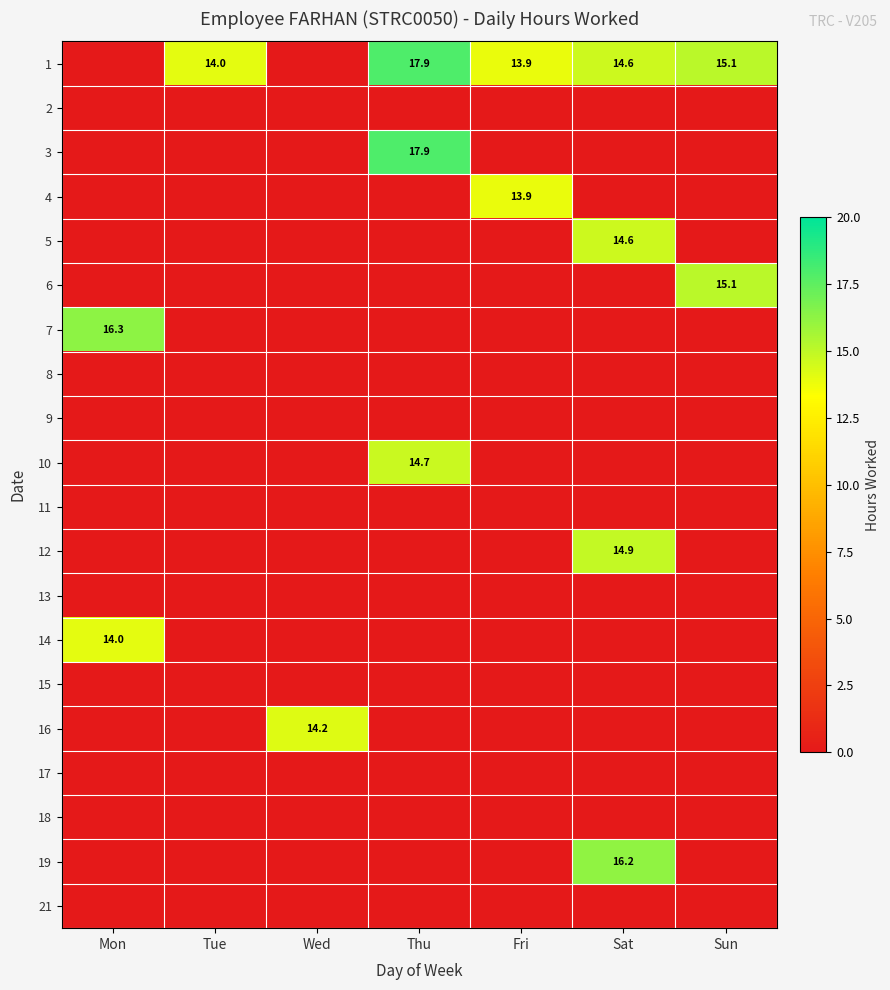

The 10 series shows 14.7 at Thu. True or false?

True